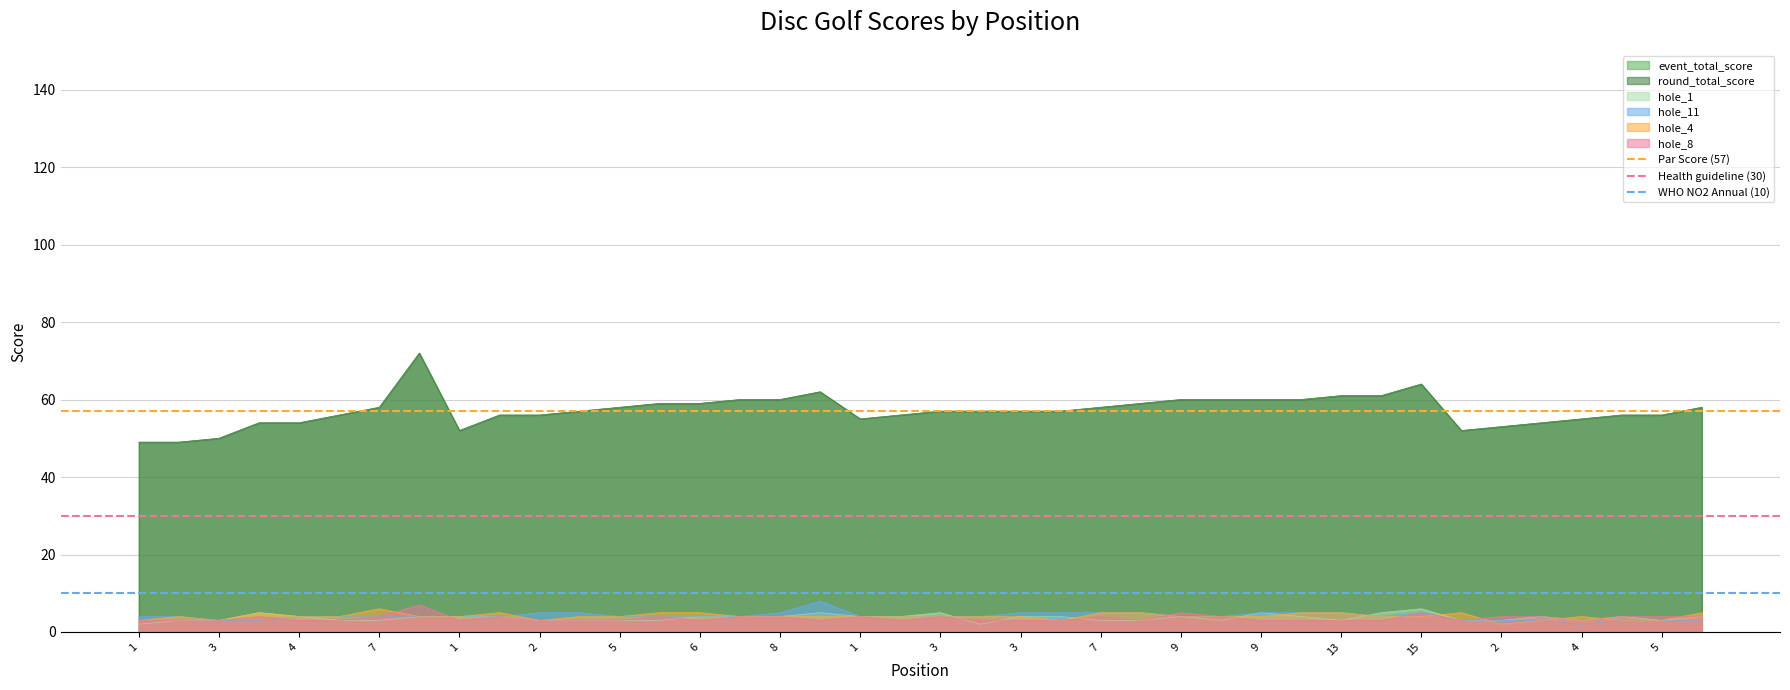

What is the sum of the Health guideline (30) values at 1 and 3?

60